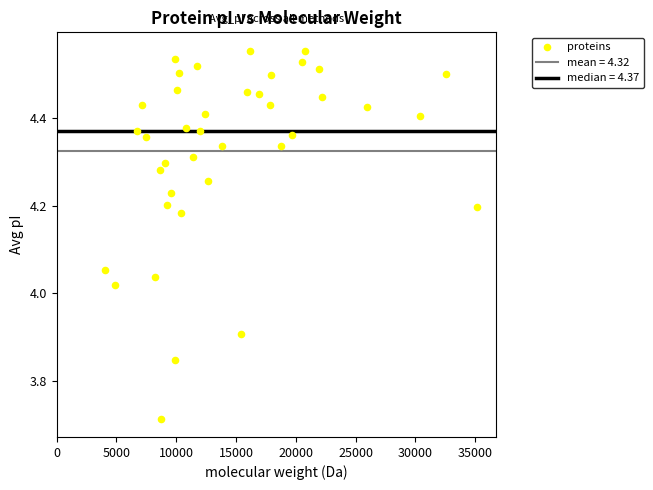

What is the range of X values (max minus min)?

31078.4